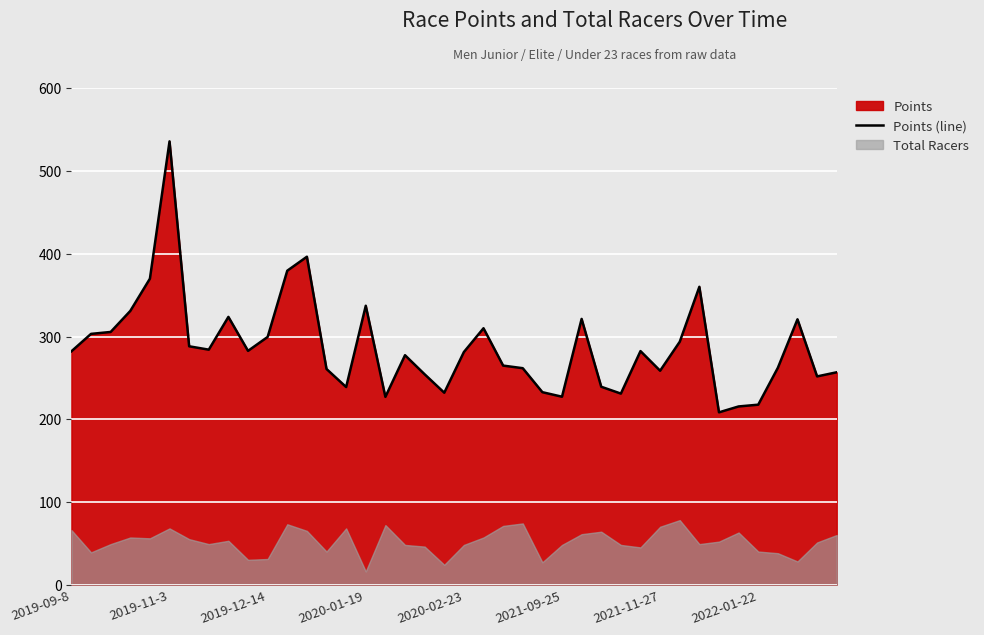

What is the highest value of the Points (line) series?

536.1